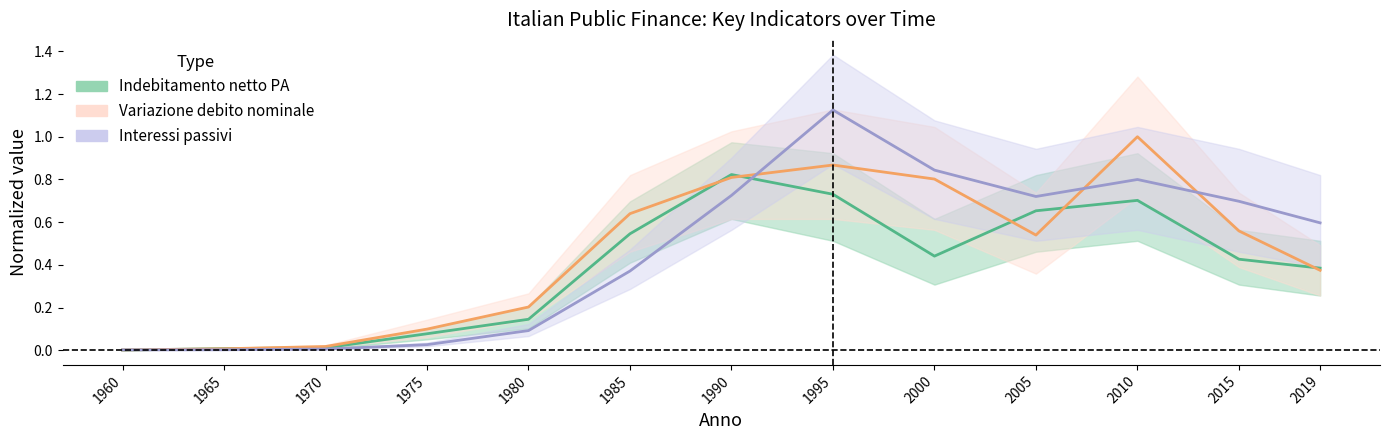

What is the difference between the maximum and second lowest values in the Variazione debito nominale series?

1.0